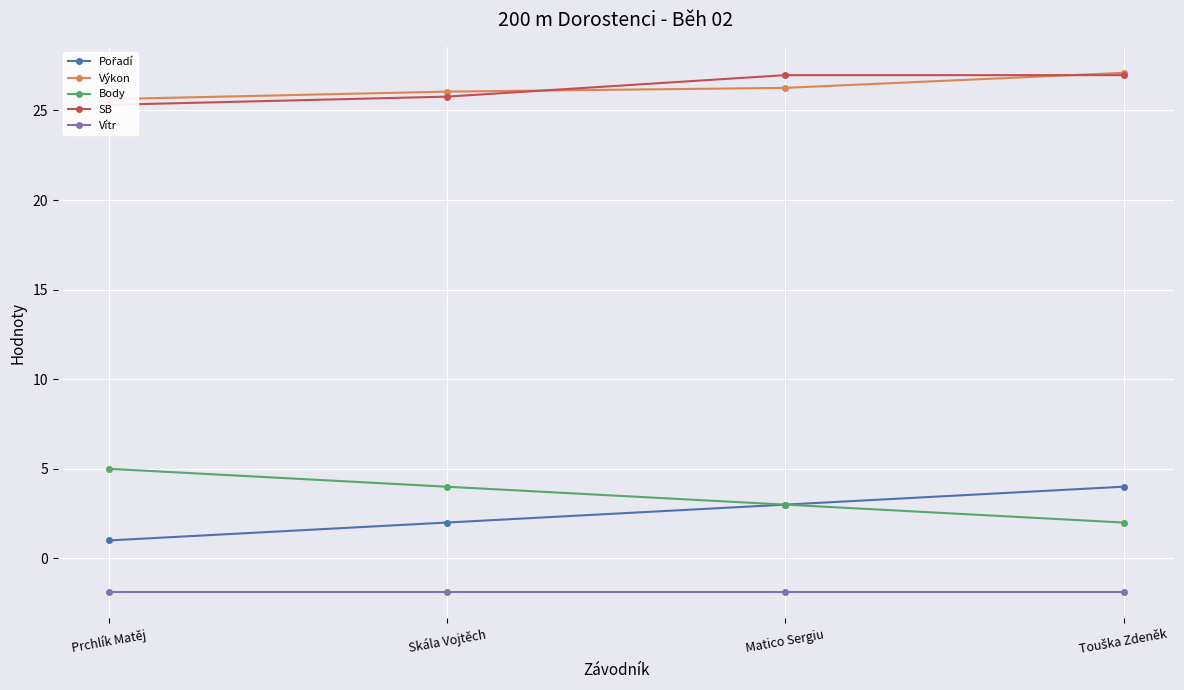

Read the Výkon value at Touška Zdeněk.

27.1